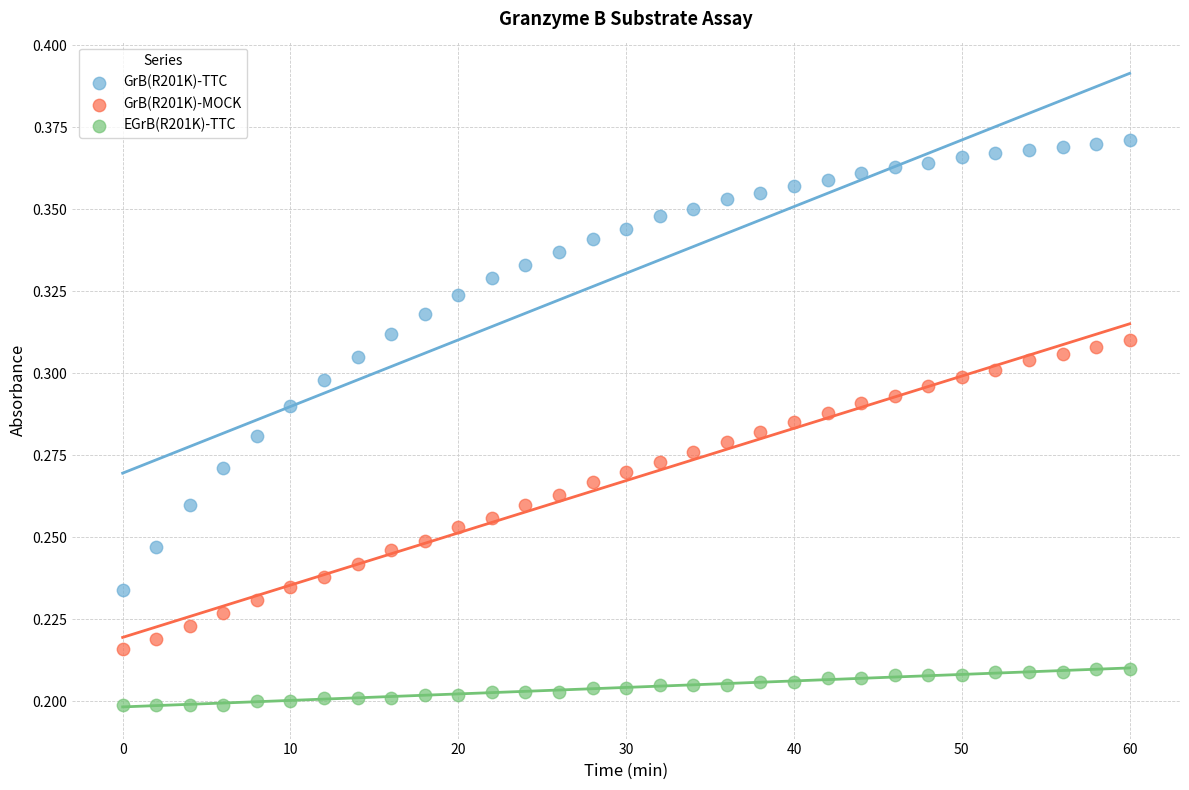

Which series reaches the minimum Y coordinate?

EGrB(R201K)-TTC